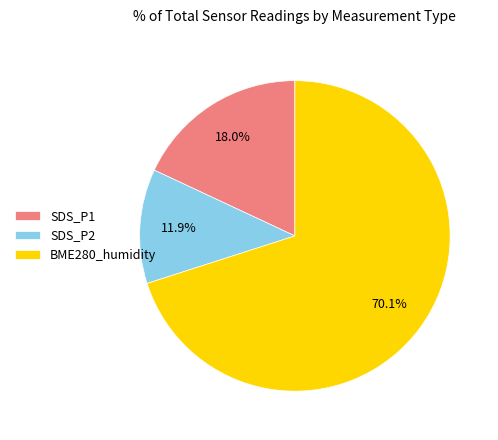

Is SDS_P2 the majority of the pie?

No